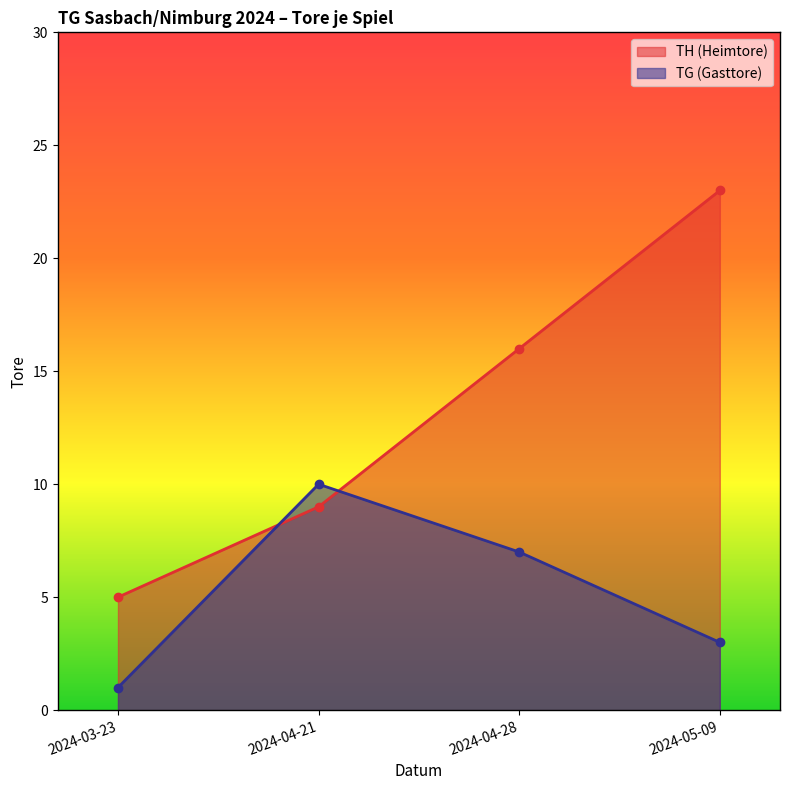

Reading right to left, what are all the values shown in this chart?

TH (Heimtore): 23	16	9	5
TG (Gasttore): 3	7	10	1